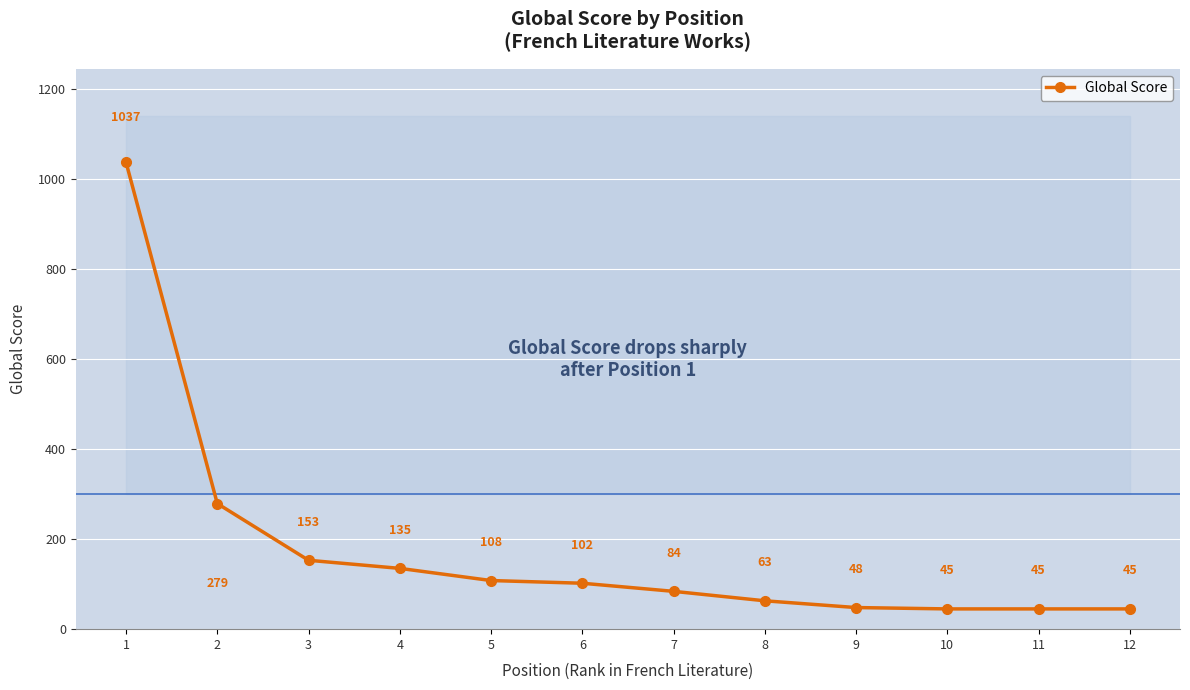

True or false: the data shows 30 at 5.

False